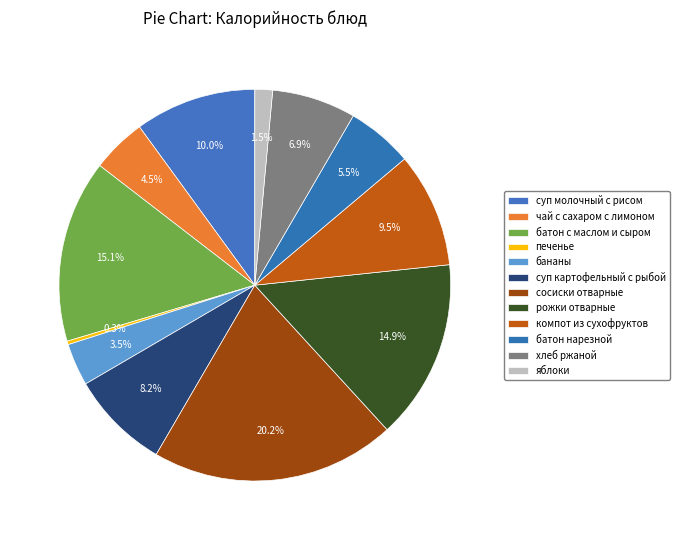

What is the smallest slice in the pie chart?

печенье